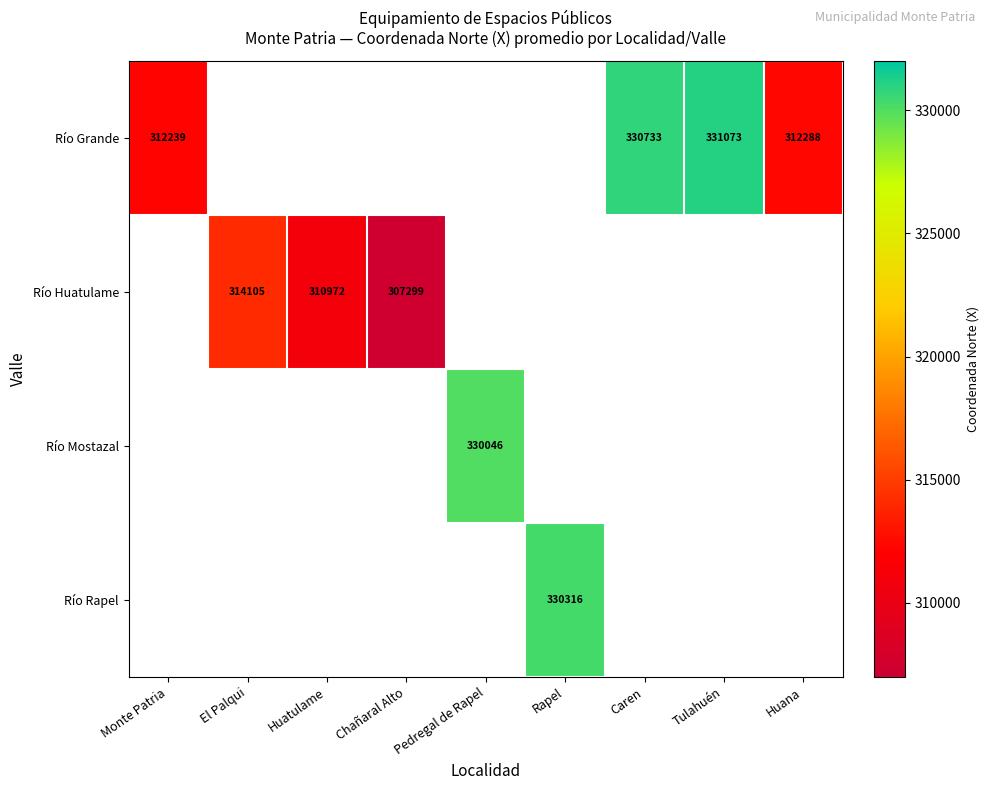

True or false: Río Grande has a value of 448060.7 at Monte Patria.

False